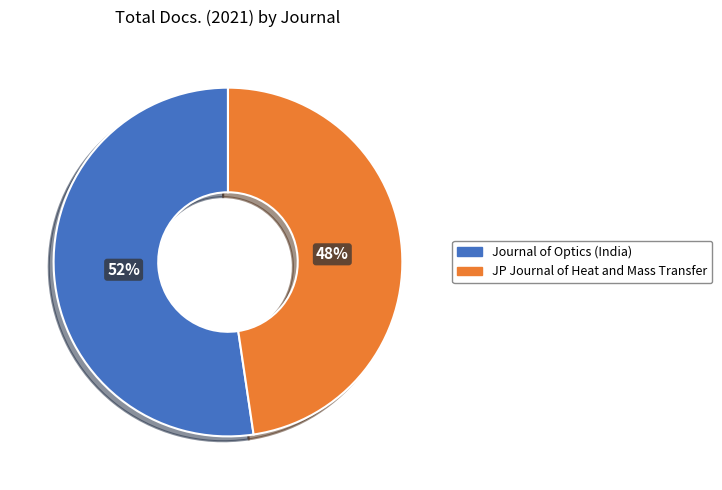

What percentage is the Journal of Optics (India) slice, to the nearest percent?

52%